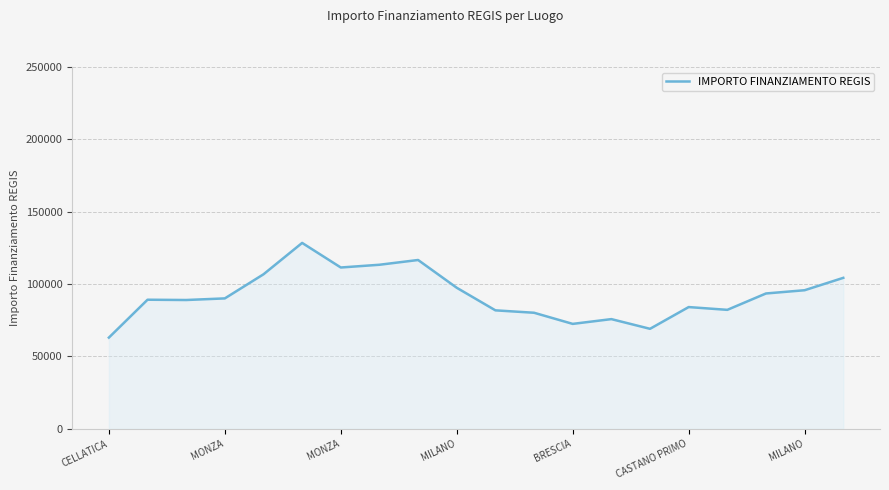

What is the greatest value displayed?

128456.7